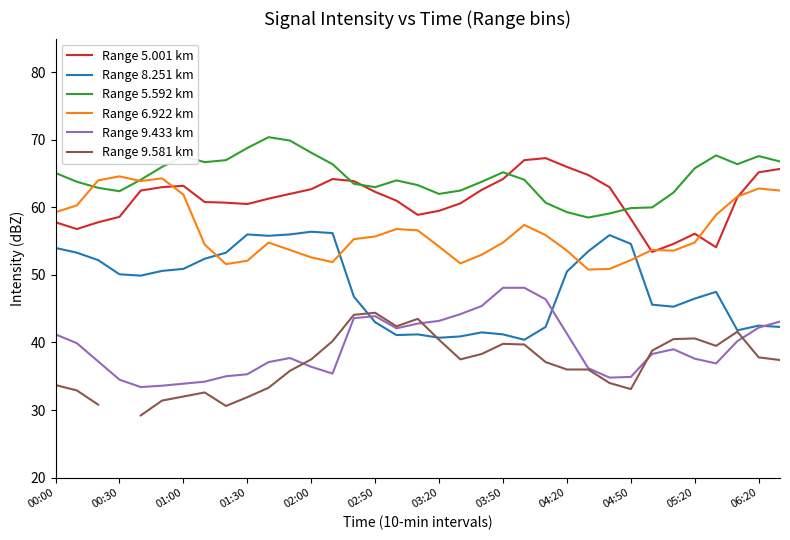

What is the lowest value of the Range 5.592 km series?

58.5